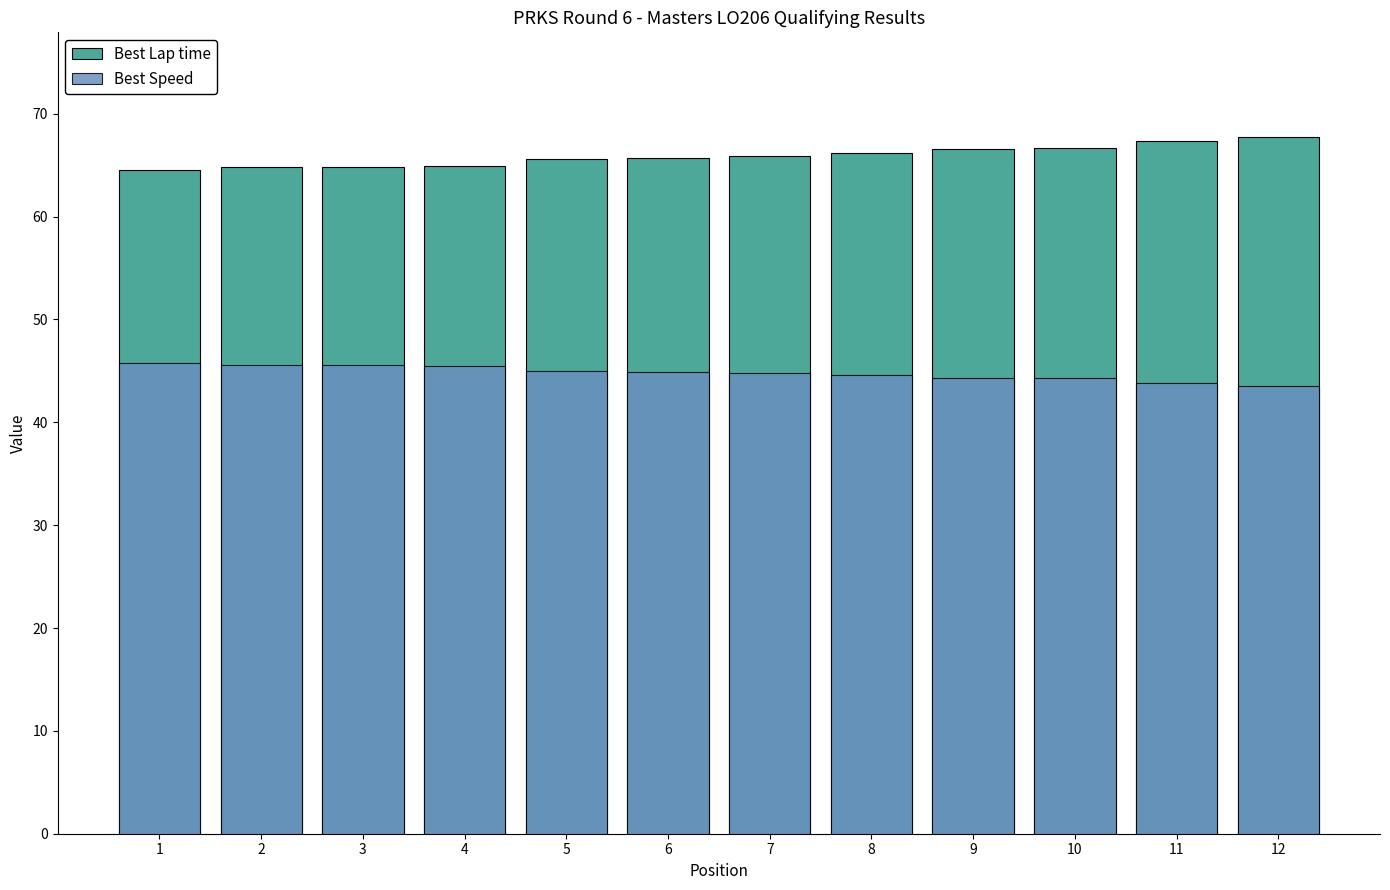

What are all the series names shown in the legend?

Best Lap time, Best Speed